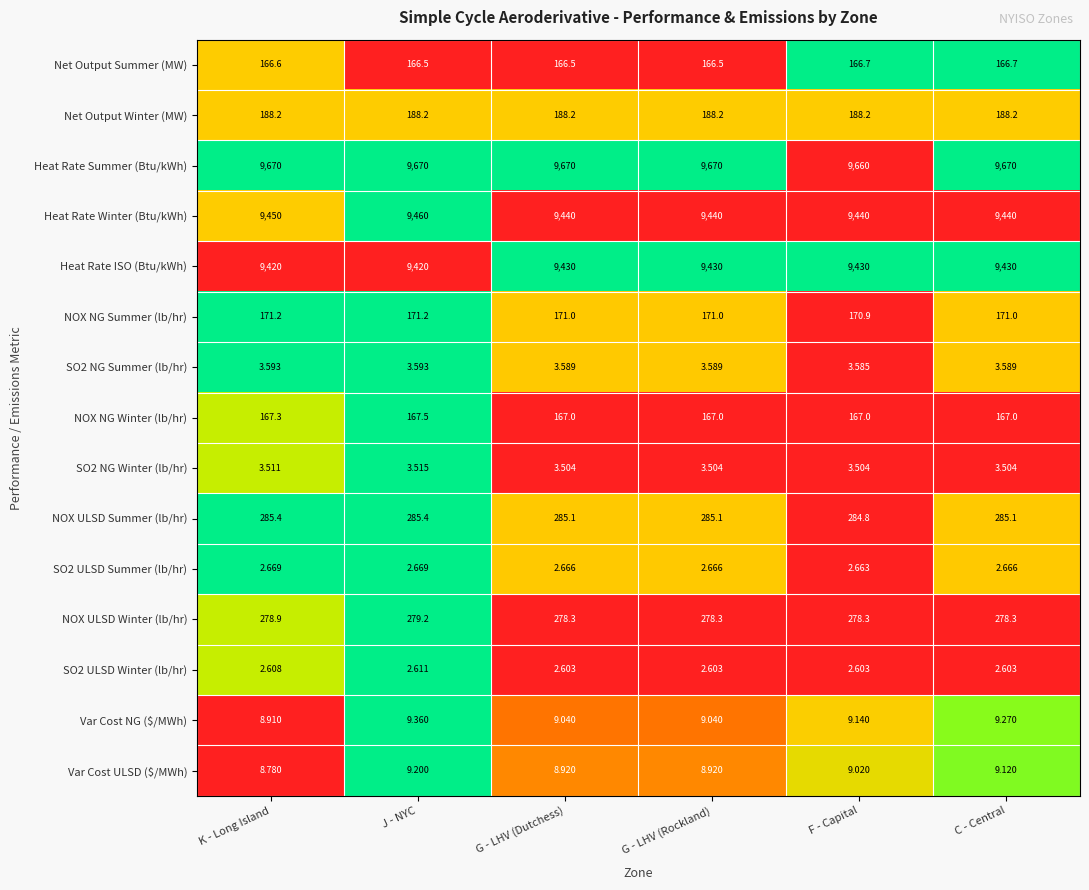

At which label does Heat Rate Summer (Btu/kWh) reach its minimum?

F - Capital